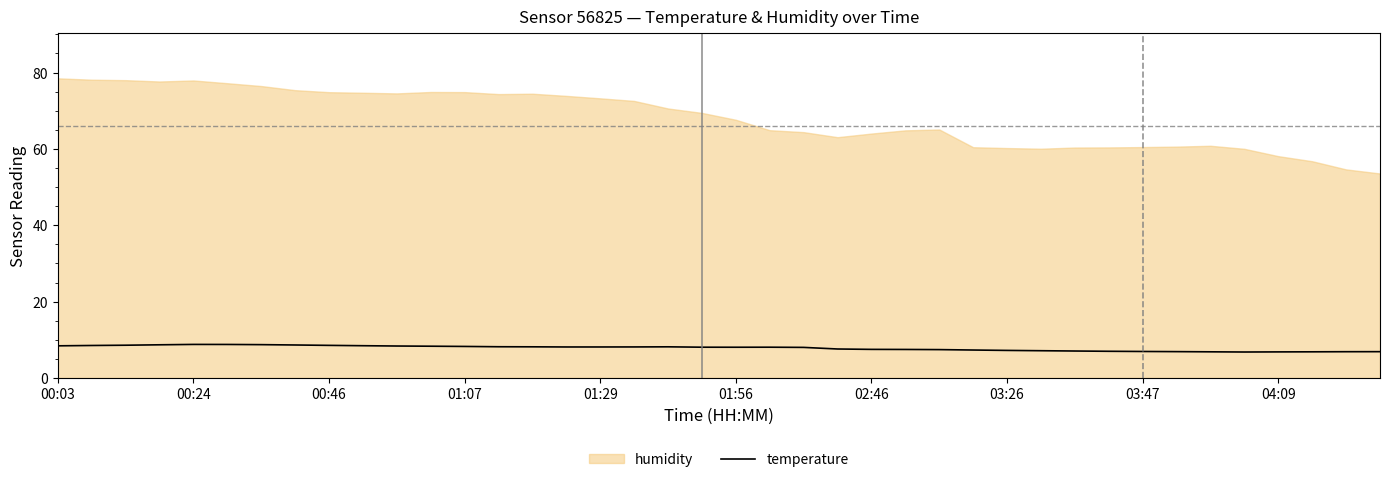

Where is the first local minimum?

01:56